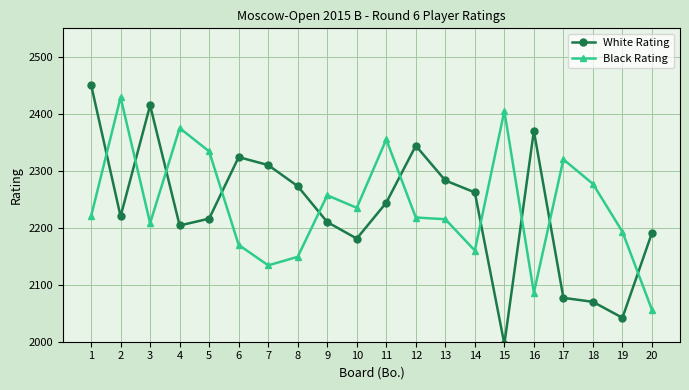

In White Rating, how many points are higher than both neighbors (excluding endpoints)?

4